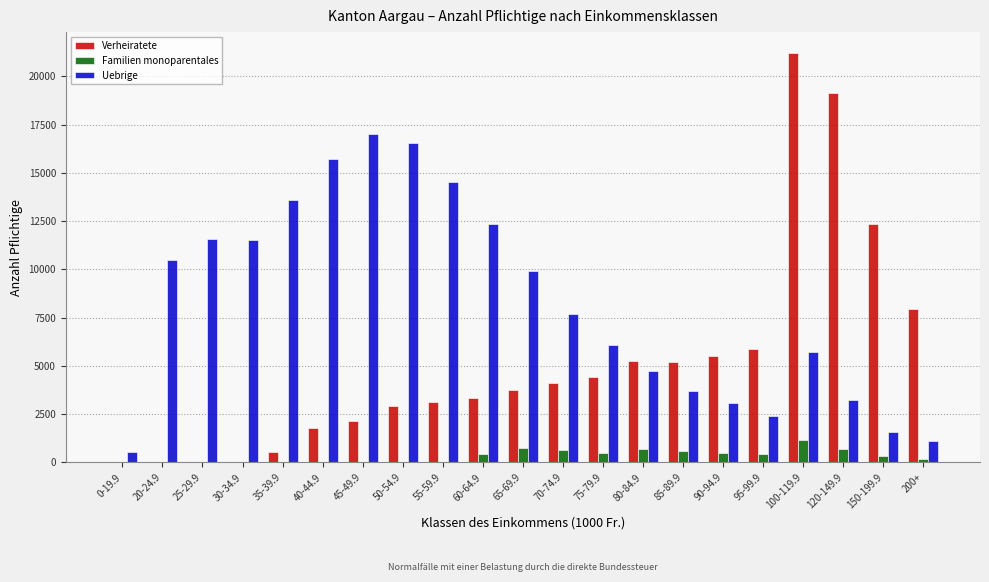

Are the bars grouped side by side (vs. stacked)?

Yes